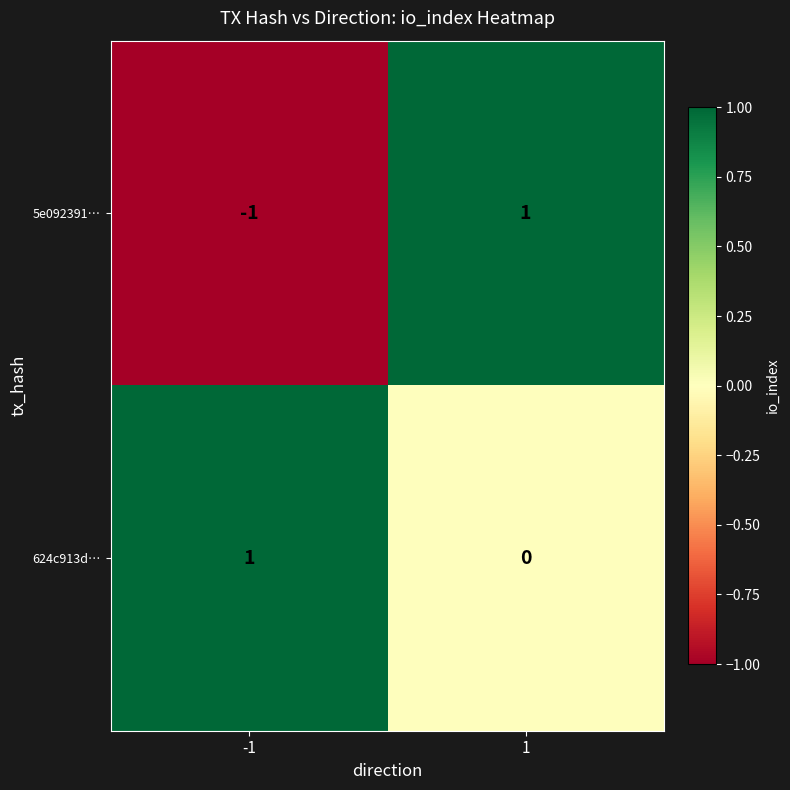

Rank the categories by 5e092391… value from lowest to highest.

-1, 1